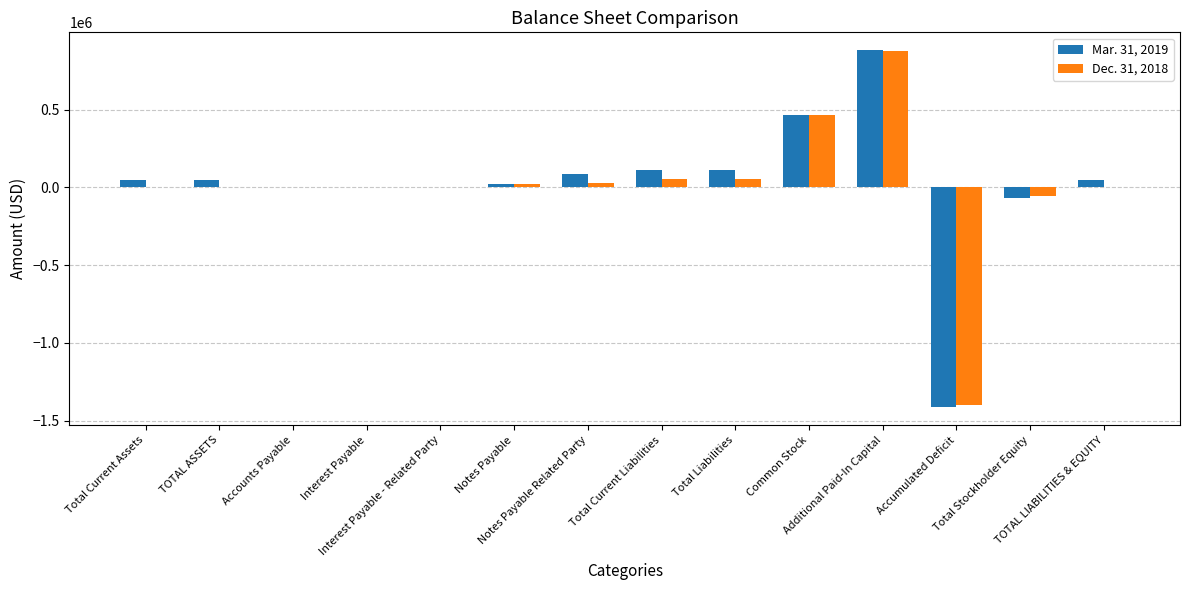

Does the chart contain stacked bars?

No